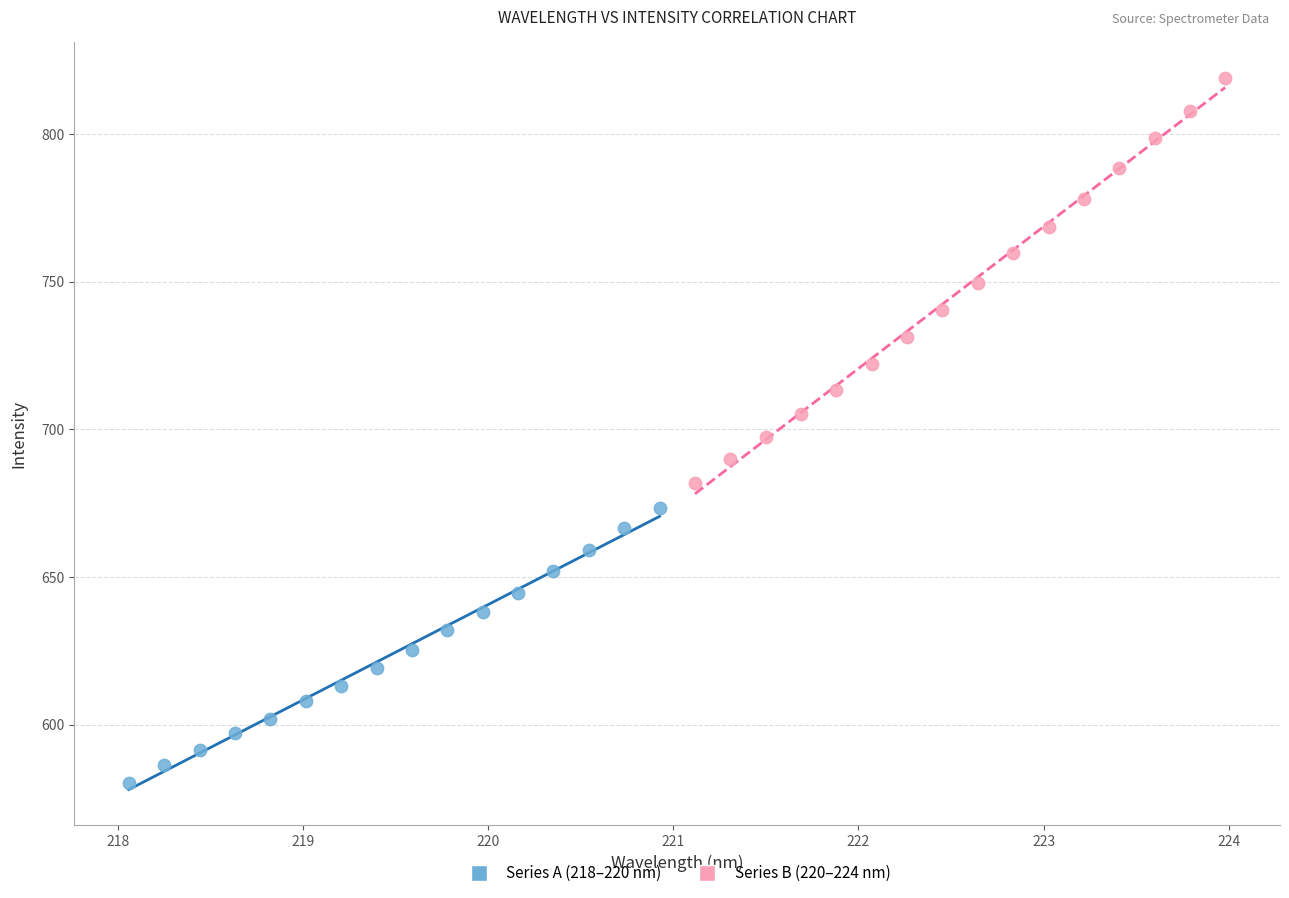

Which series reaches the minimum Y coordinate?

Series A (218–220 nm)